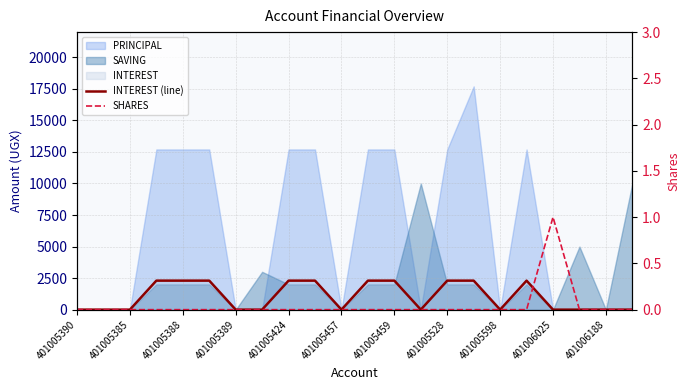

Count the number of categories in the chart.

22